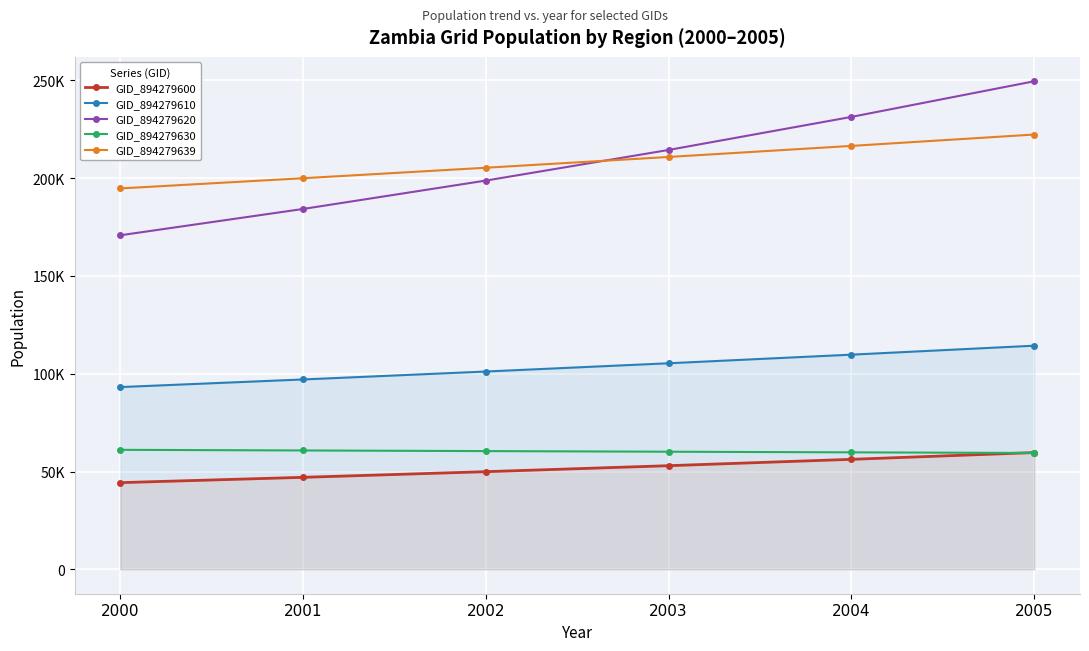

The value of GID_894279610 at 2005 is 32297.9. True or false?

False